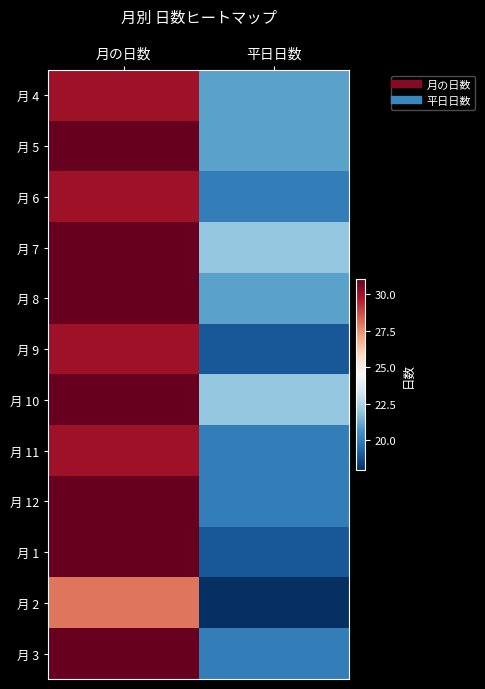

At 月の日数, list the series in order from largest to smallest.

月 5, 月 7, 月 8, 月 10, 月 12, 月 1, 月 3, 月 4, 月 6, 月 9, 月 11, 月 2